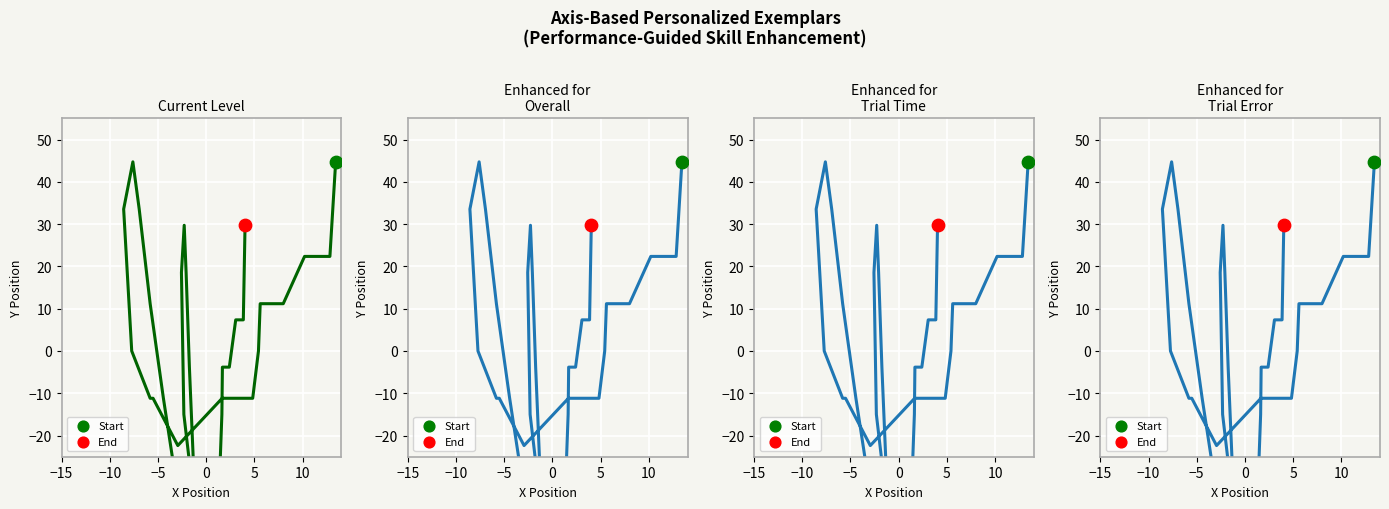

Which series has the largest Y range (max minus min)?

Current Level